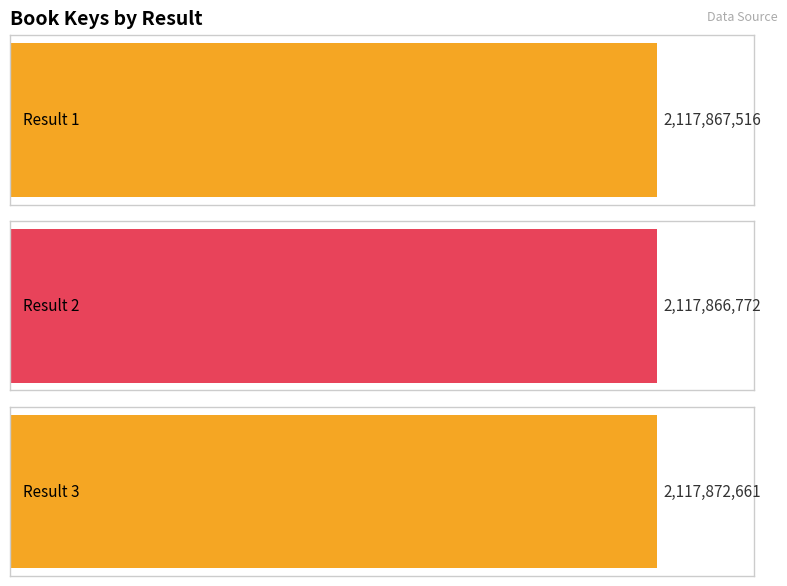

What is the approximate value at 3, to the nearest 10?

2117872660